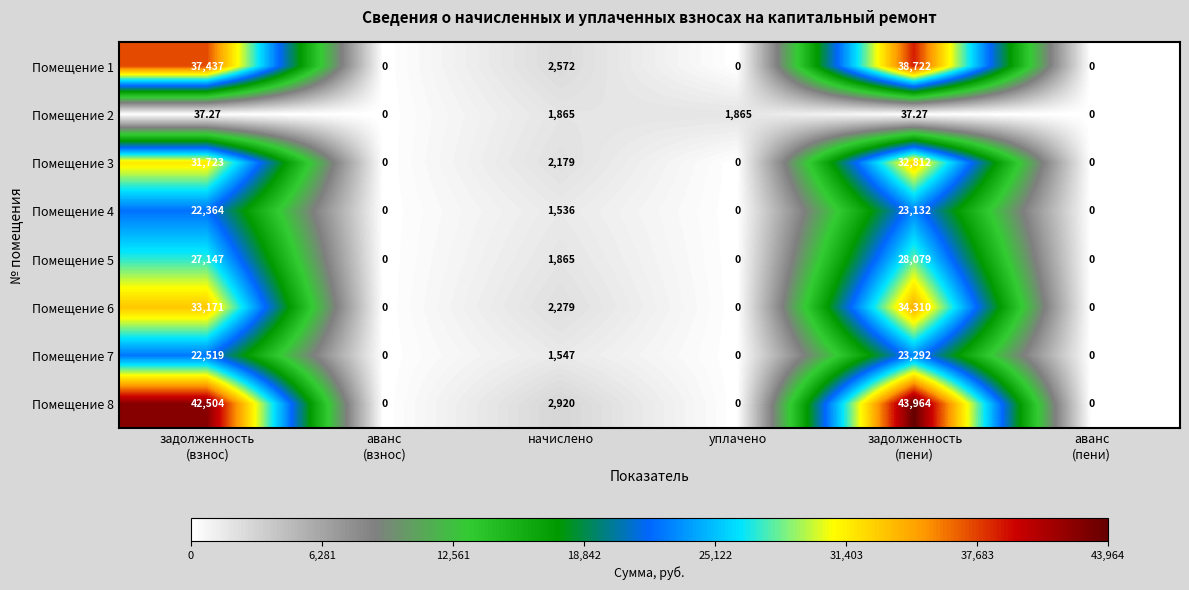

Where is Помещение 4 nearest to the value 11566?

начислено